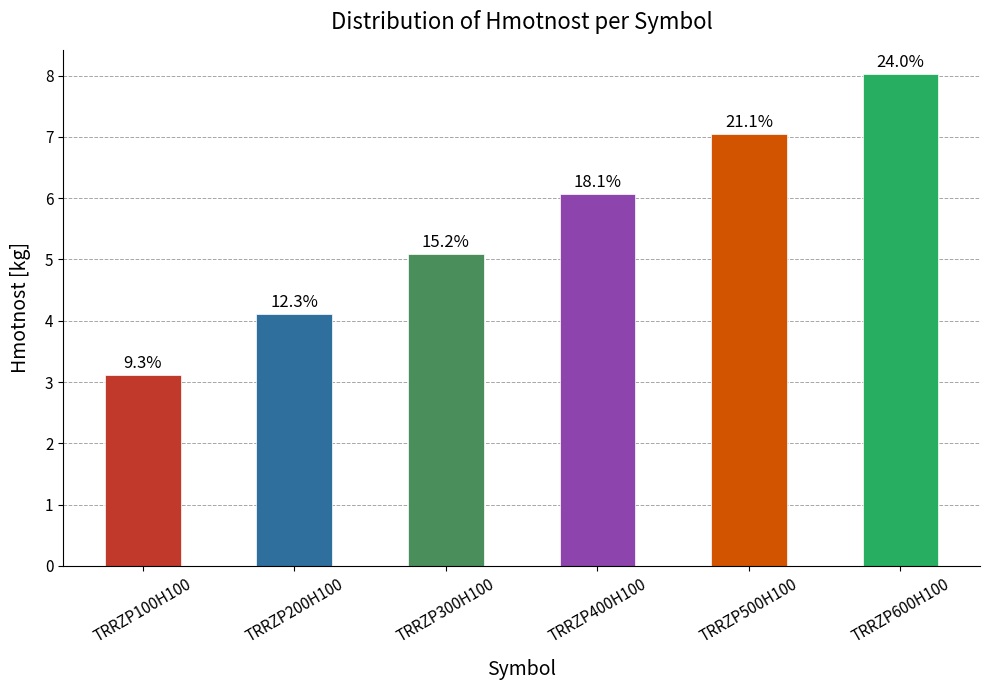

Does the chart contain any negative values?

No